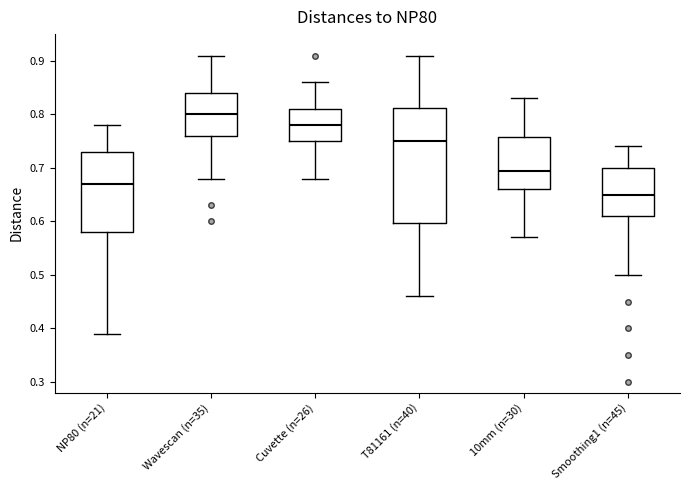

Reading left to right, transcribe this box plot: for each box, give where its median line is, the range the box spans, and where its two whiskers end, as read against the y-axis. The values are not printed on the chart, so give them approximately, as read against the axis.

NP80 (n=21): median 0.67, box 0.58 to 0.73, whiskers 0.39 to 0.78
Wavescan (n=35): median 0.80, box 0.76 to 0.84, whiskers 0.68 to 0.91
Cuvette (n=26): median 0.78, box 0.75 to 0.81, whiskers 0.68 to 0.86
T81161 (n=40): median 0.75, box 0.60 to 0.81, whiskers 0.46 to 0.91
10mm (n=30): median 0.70, box 0.66 to 0.76, whiskers 0.57 to 0.83
Smoothing1 (n=45): median 0.65, box 0.61 to 0.70, whiskers 0.50 to 0.74